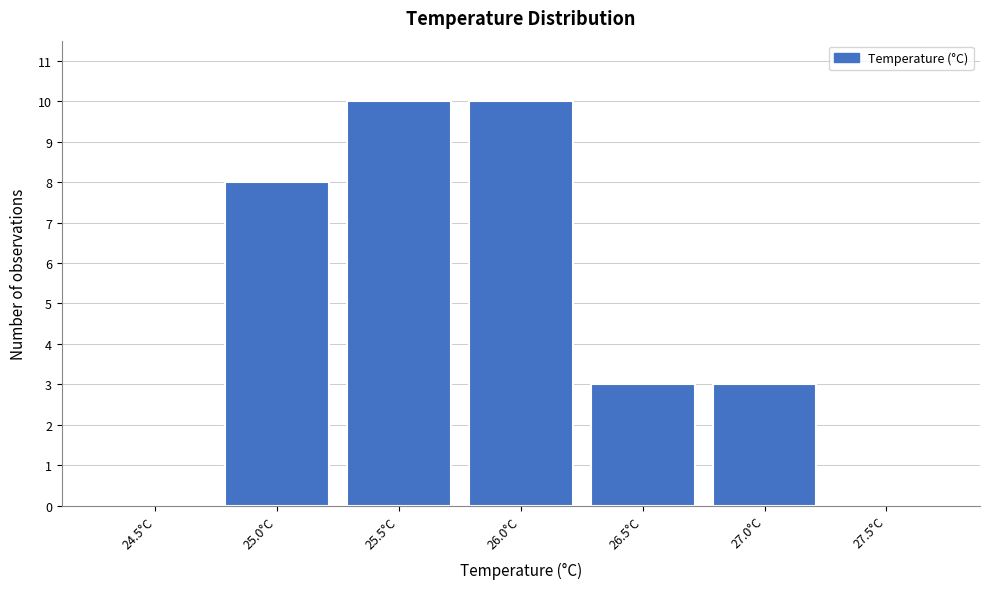

Reading right to left, list all the values displayed in this chart.

27.5°C=0	27.0°C=3	26.5°C=3	26.0°C=10	25.5°C=10	25.0°C=8	24.5°C=0